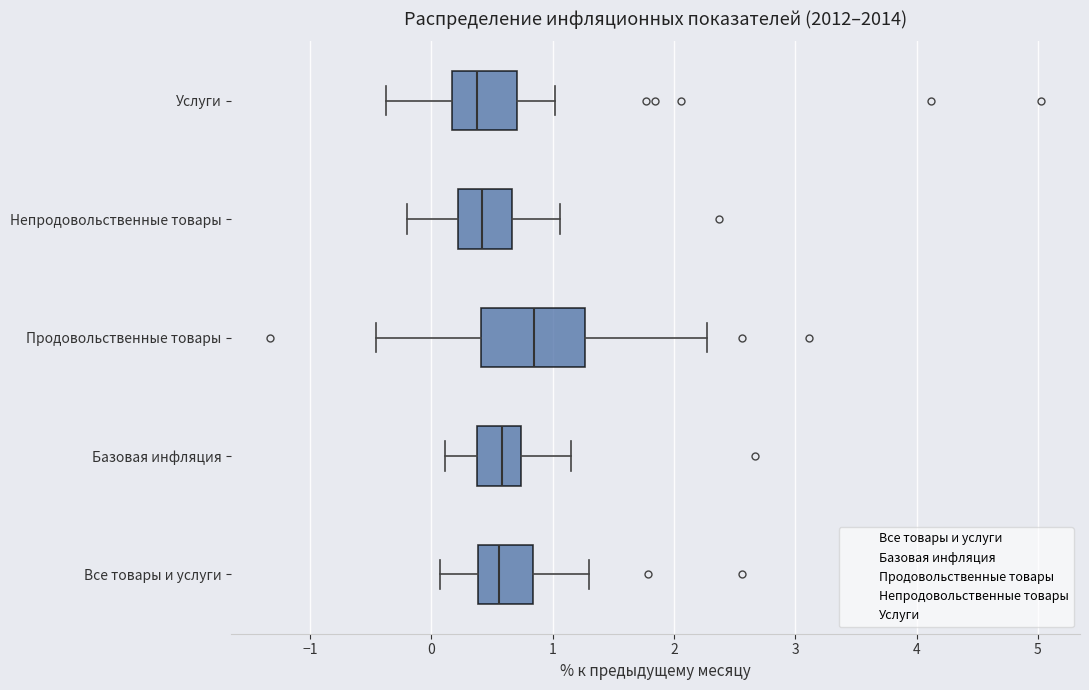

Reading bottom to top, read every box against the x-axis: the position of its median line, the range the box covers, and the ends of its whiskers. The values are not printed on the chart, so give them approximately, as read against the axis.

Все товары и услуги: median 0.6, box 0.4 to 0.8, whiskers 0.1 to 1.3
Базовая инфляция: median 0.6, box 0.4 to 0.7, whiskers 0.1 to 1.2
Продовольственные товары: median 0.8, box 0.4 to 1.3, whiskers -0.5 to 2.3
Непродовольственные товары: median 0.4, box 0.2 to 0.7, whiskers -0.2 to 1.1
Услуги: median 0.4, box 0.2 to 0.7, whiskers -0.4 to 1.0